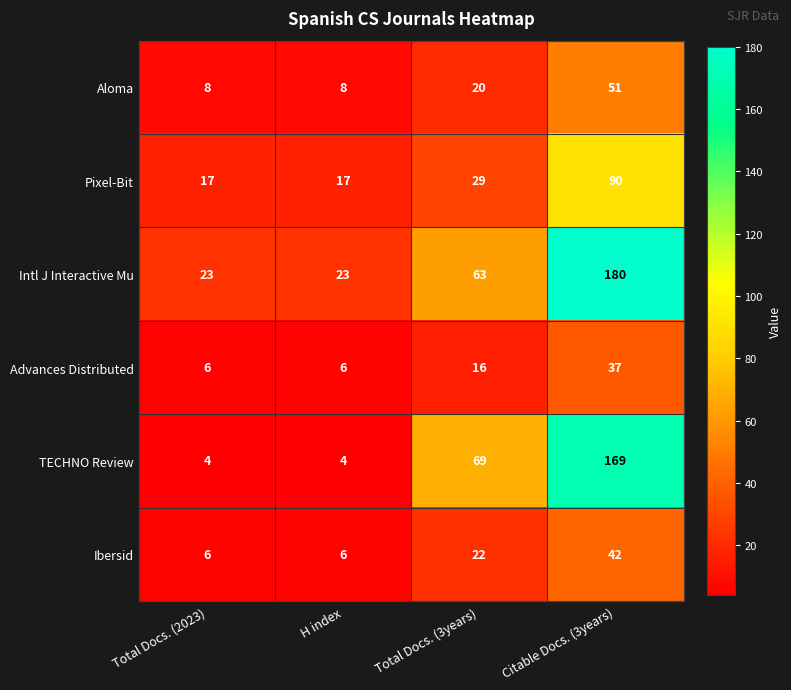

Reading right to left, extract all data points from this chart.

Aloma: Citable Docs. (3years)=51	Total Docs. (3years)=20	H index=8	Total Docs. (2023)=8
Pixel-Bit: Citable Docs. (3years)=90	Total Docs. (3years)=29	H index=17	Total Docs. (2023)=17
Intl J Interactive Mu: Citable Docs. (3years)=180	Total Docs. (3years)=63	H index=23	Total Docs. (2023)=23
Advances Distributed: Citable Docs. (3years)=37	Total Docs. (3years)=16	H index=6	Total Docs. (2023)=6
TECHNO Review: Citable Docs. (3years)=169	Total Docs. (3years)=69	H index=4	Total Docs. (2023)=4
Ibersid: Citable Docs. (3years)=42	Total Docs. (3years)=22	H index=6	Total Docs. (2023)=6